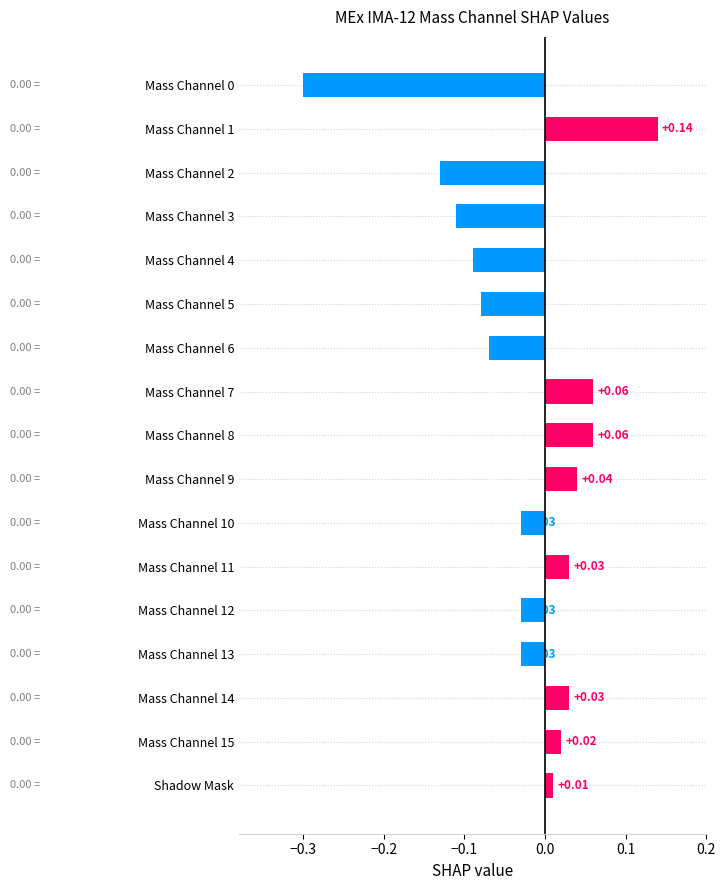

Where is the data nearest to the value 0?

Shadow Mask